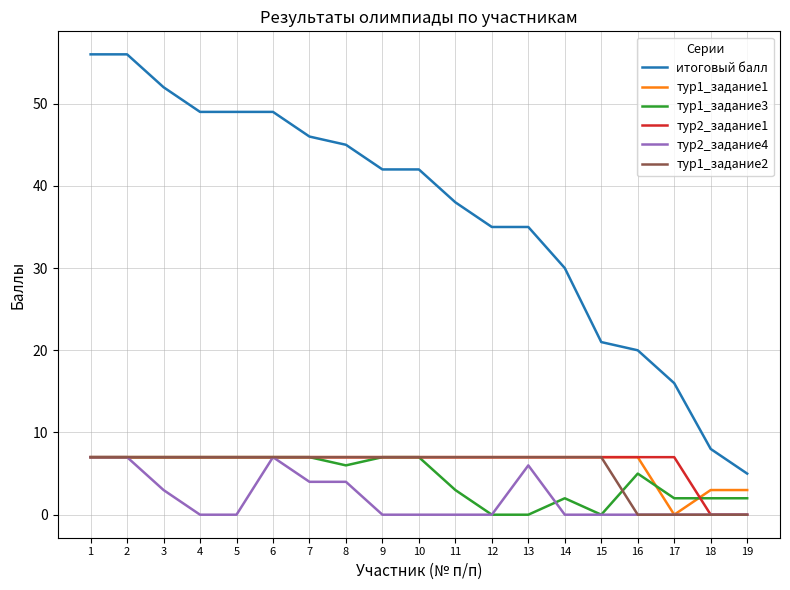

Which series changed the most between 4 and 11?

итоговый балл